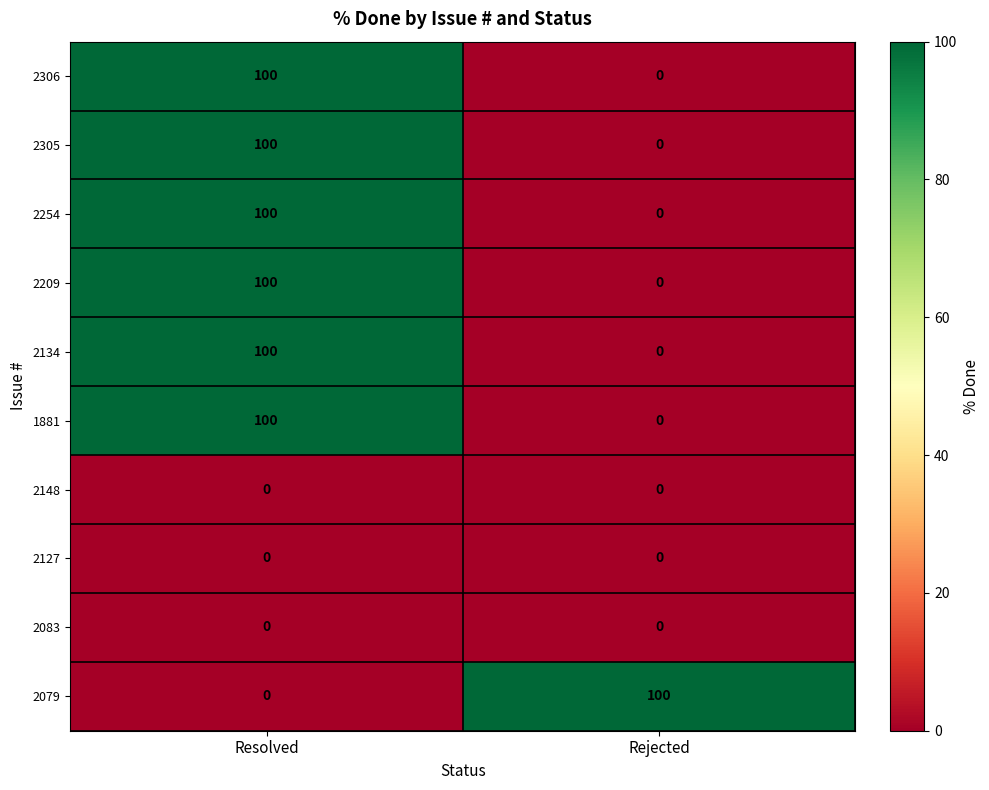

Reading left to right, extract all data points from this chart.

2306: 100	0
2305: 100	0
2254: 100	0
2209: 100	0
2134: 100	0
1881: 100	0
2148: 0	0
2127: 0	0
2083: 0	0
2079: 0	100